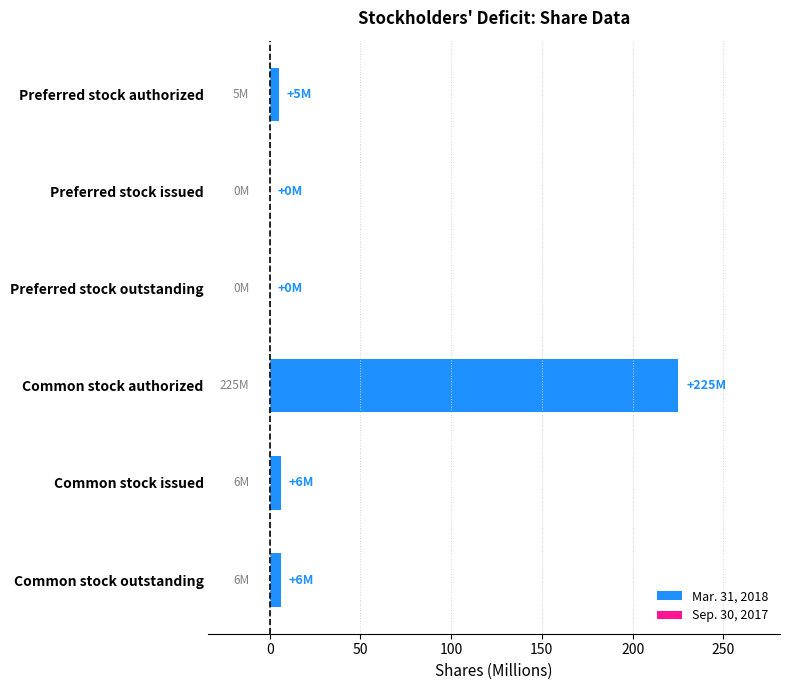

What is the sum of all values?

242.0